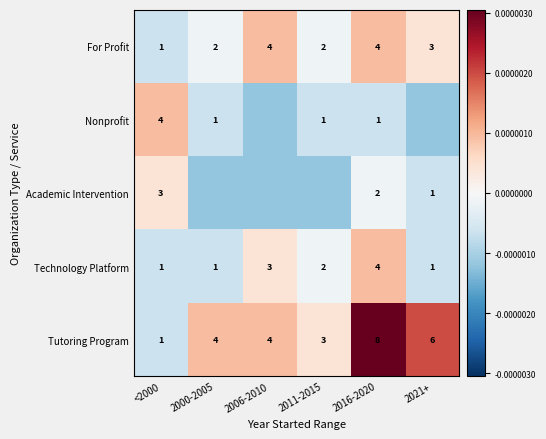

Between <2000 and 2016-2020, which series saw the biggest shift?

Tutoring Program